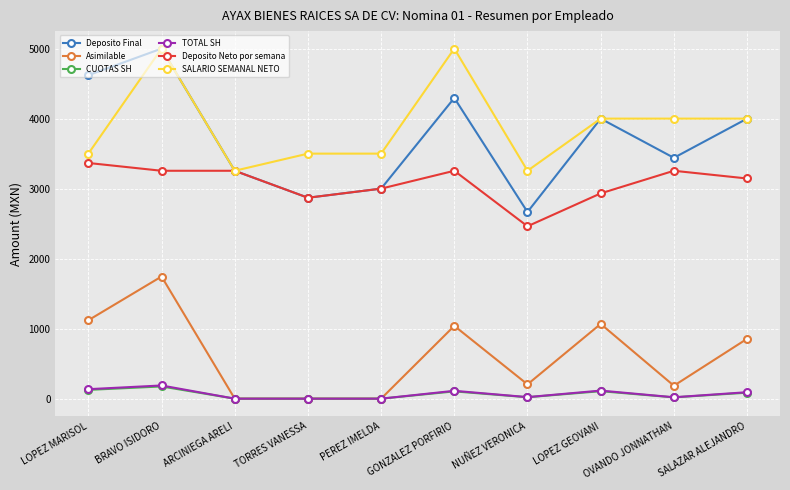

At how many categories does at least one series exceed 1508?

10